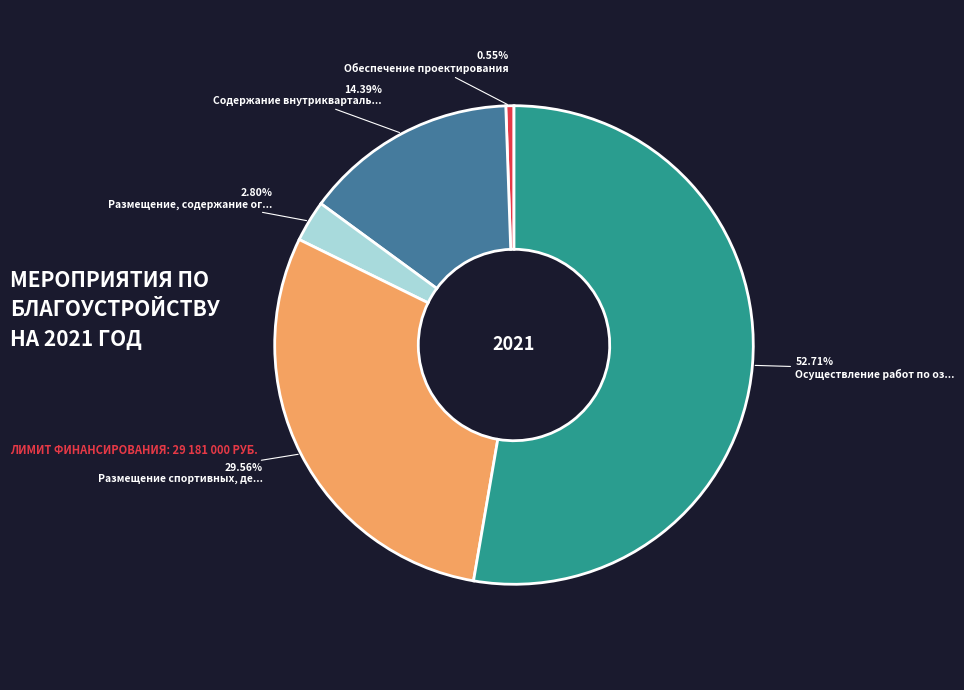

Is there any slice that represents more than half of the pie?

Yes